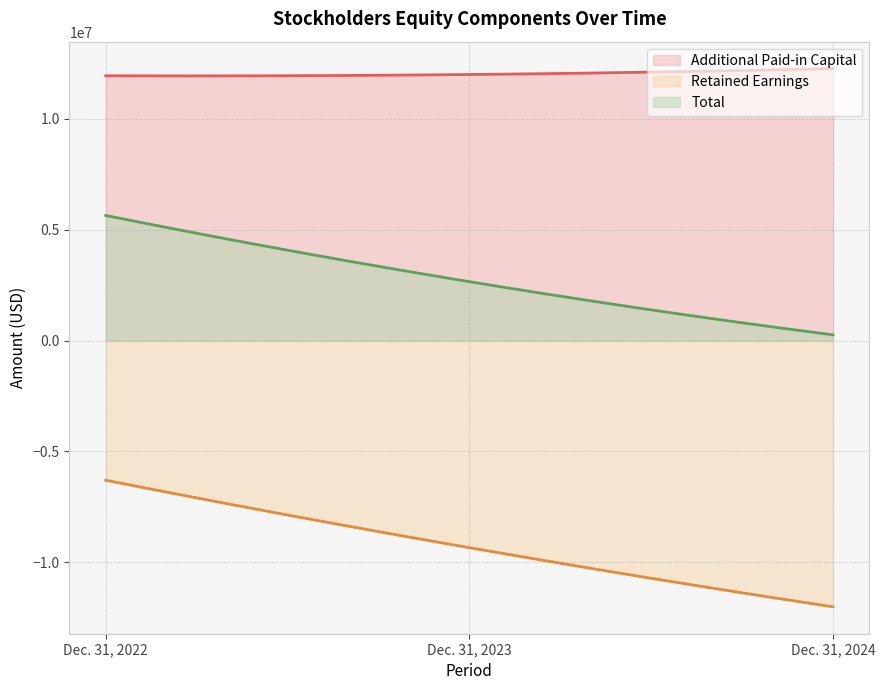

Does the chart display data point markers on the line(s)?

No